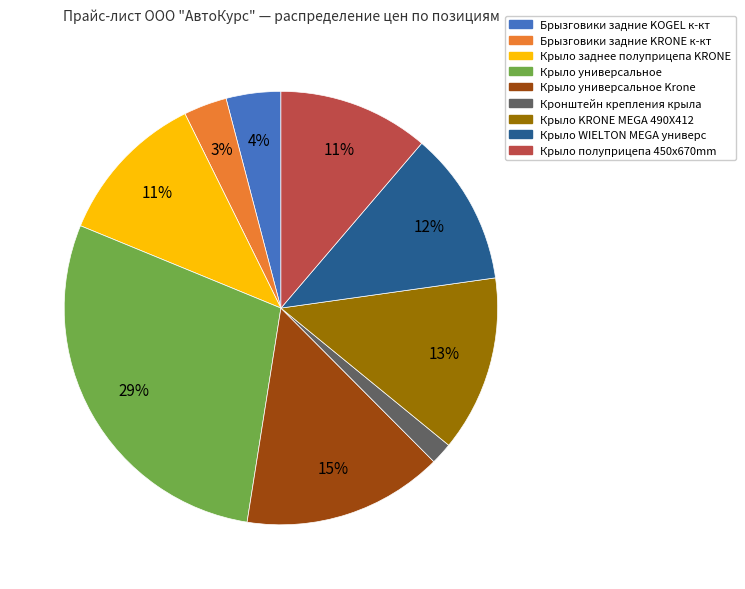

Is there any slice that represents more than half of the pie?

No